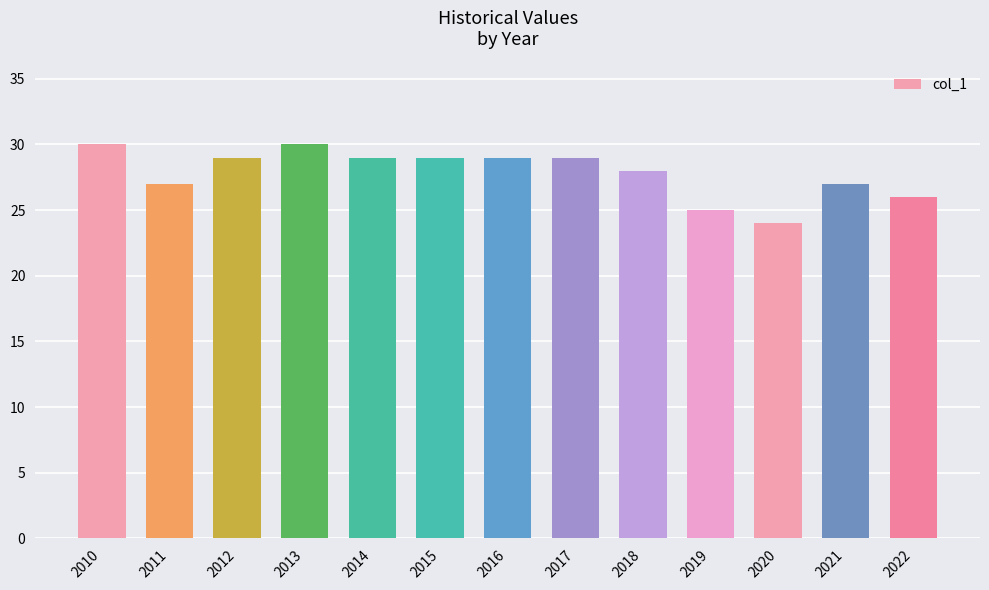

What is the maximum value shown in the chart?

30